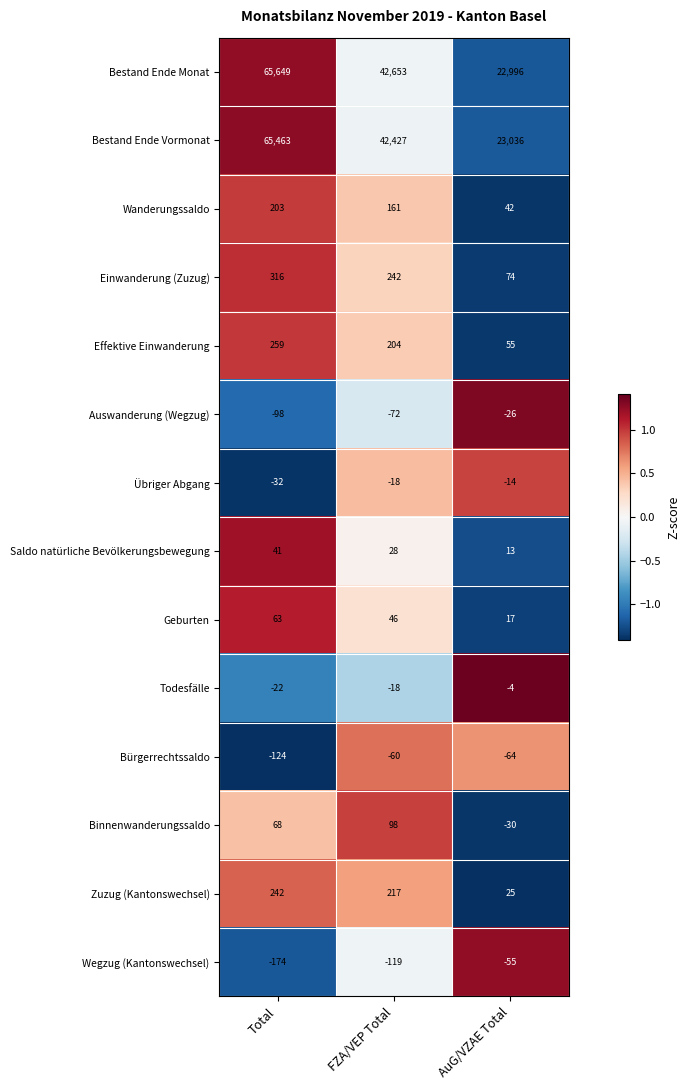

Is it true that Zuzug (Kantonswechsel) equals 25 at AuG/VZAE Total?

True